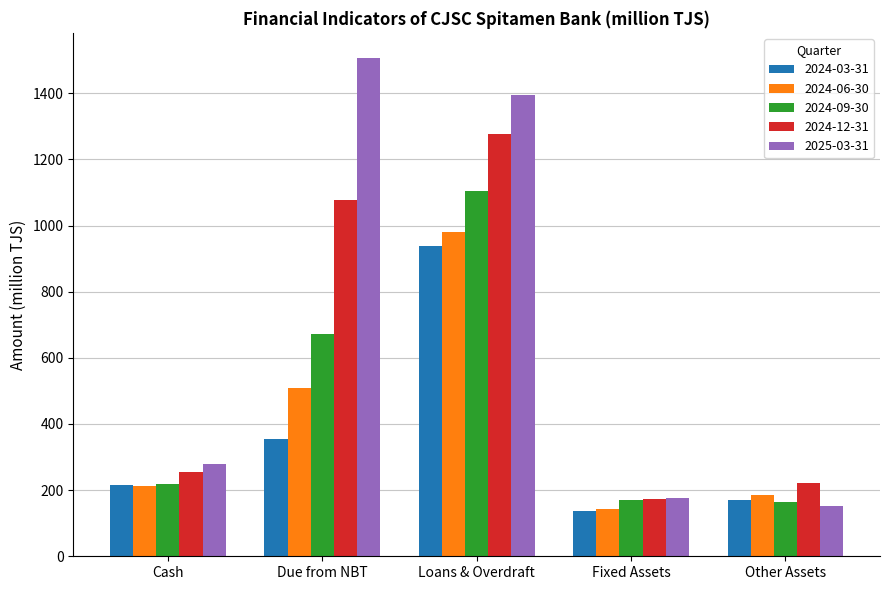

The value of 2024-06-30 at Other Assets is 58.3. True or false?

False